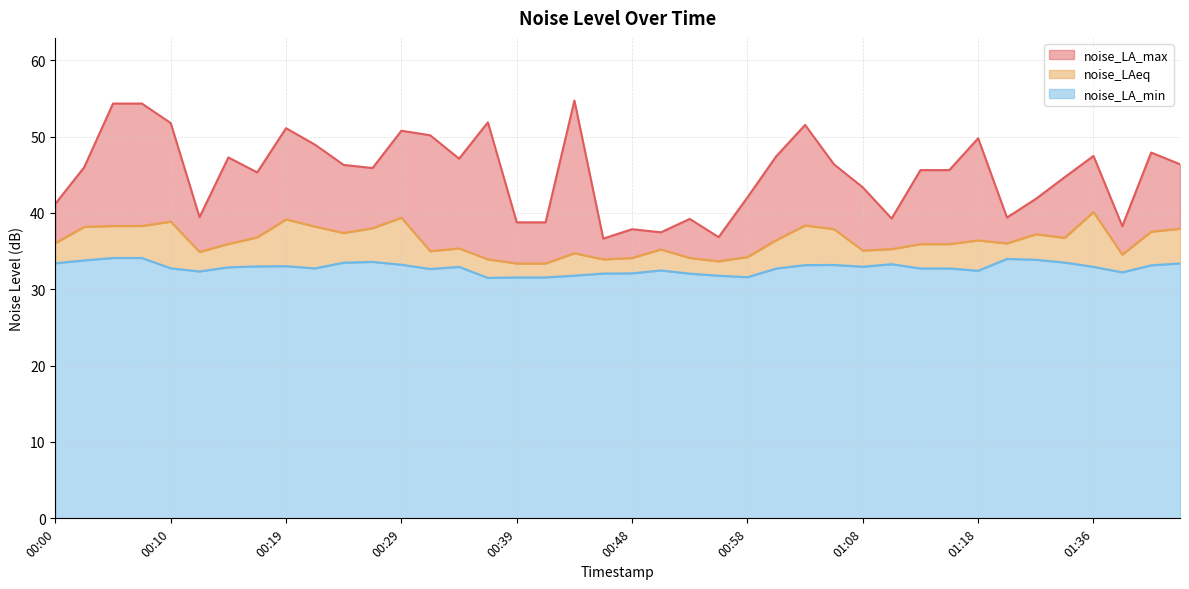

The noise_LA_min series shows 33.9 at 01:31. True or false?

True